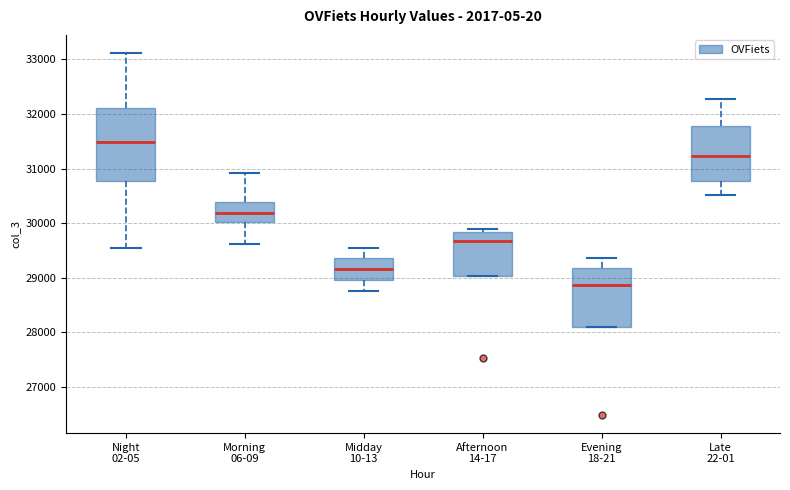

Where is the upper edge of the box for Night 02-05 on the y-axis? The values are not printed on the chart, so give them approximately, as read against the axis.

32100